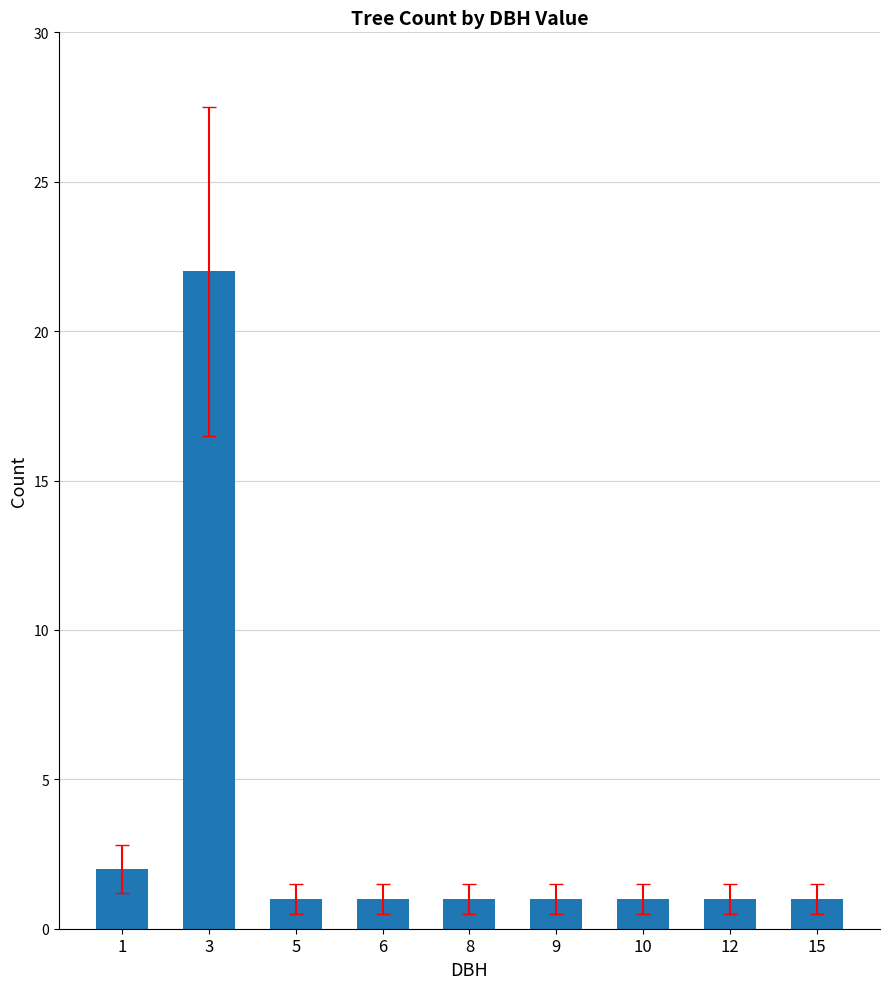

What is the value of the 3rd bar from the left?

1